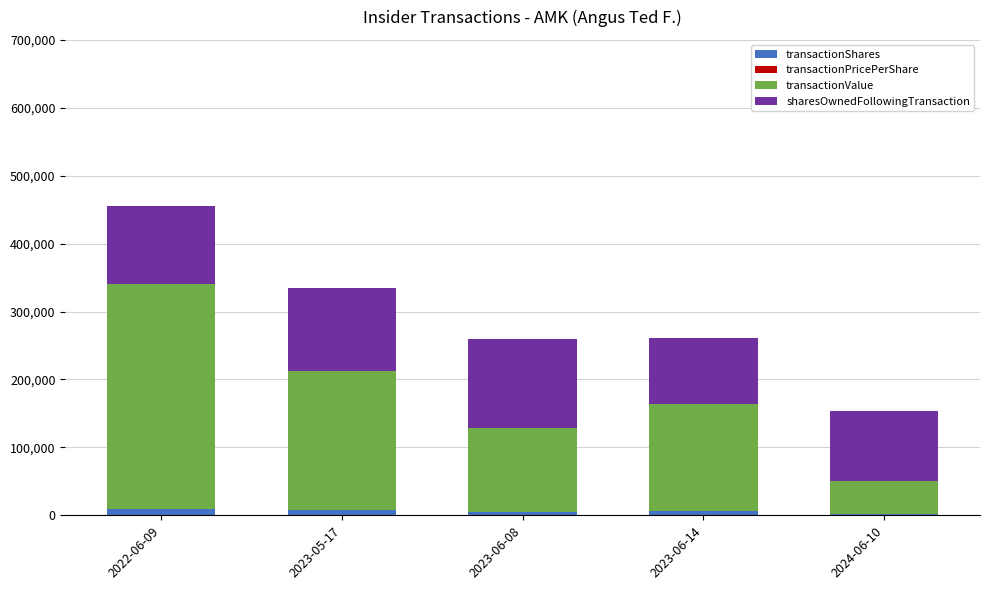

At which category is the sum across all series the highest?

2022-06-09